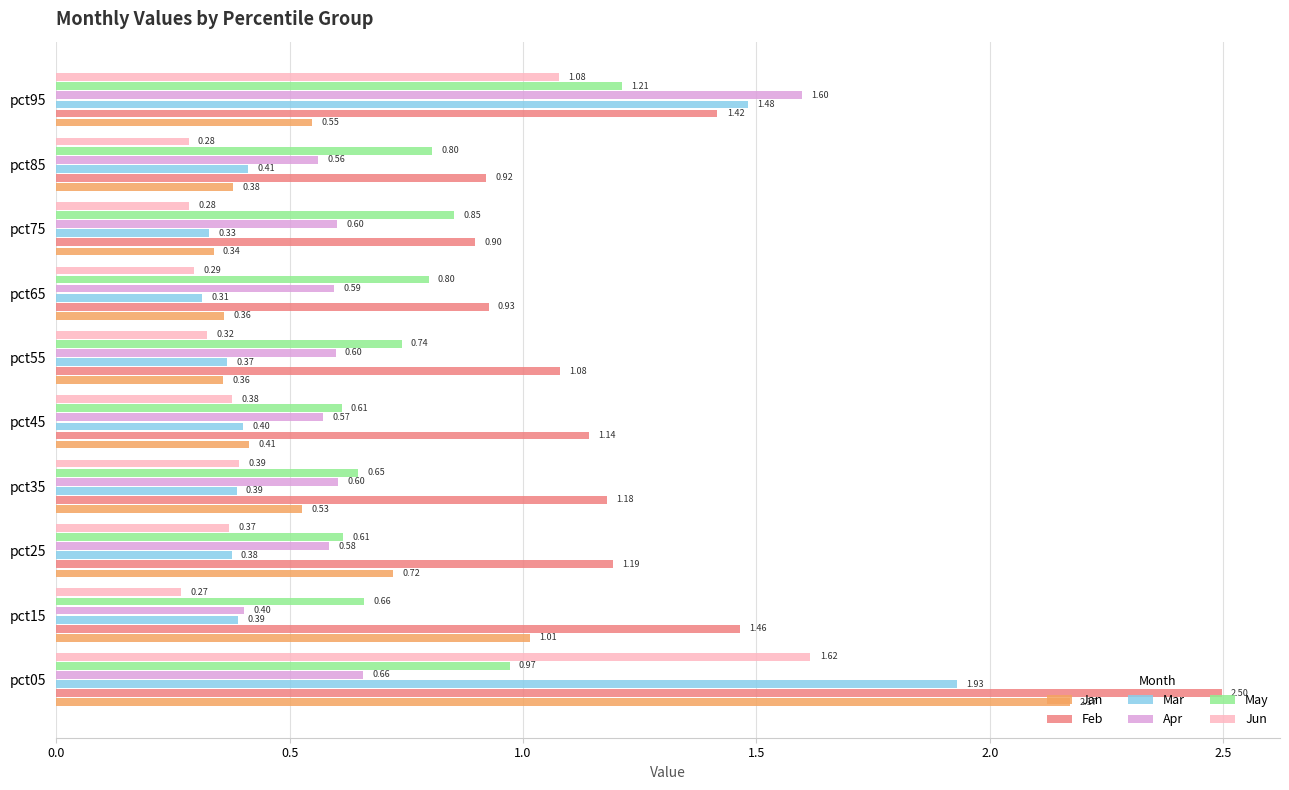

What is the spread (max minus min) of values at pct85?

0.6